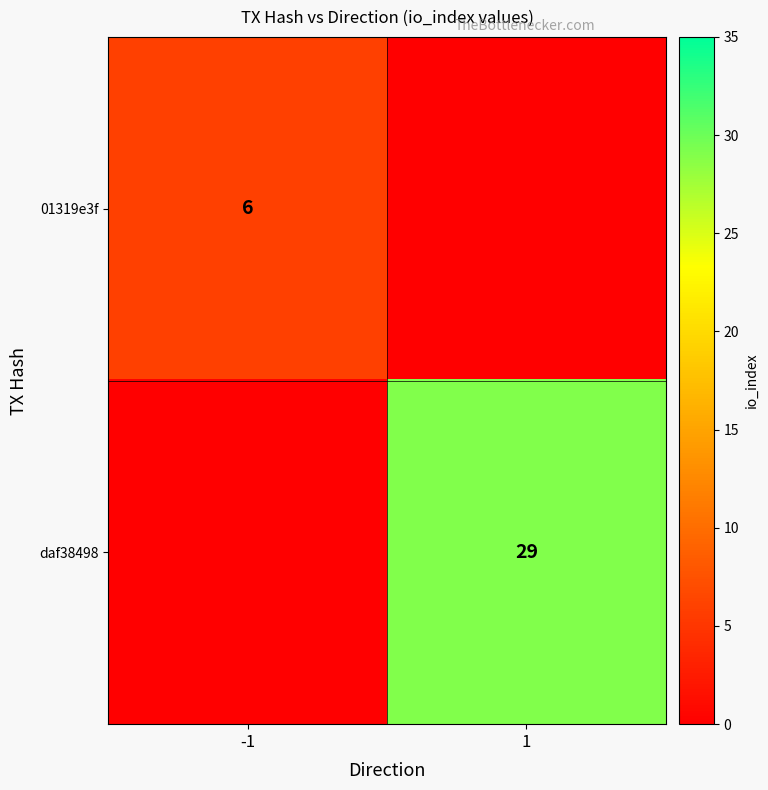

True or false: 01319e3f has a value of 8 at -1.

False